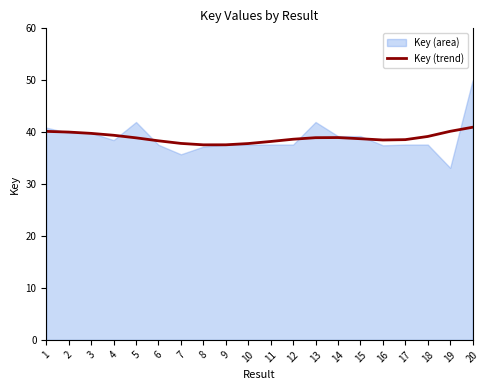

Which label corresponds to the largest value in the chart?

20